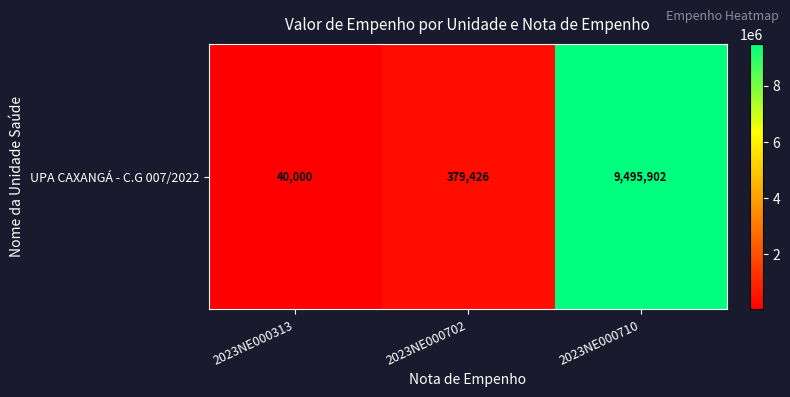

Reading left to right, transcribe all the data shown in this chart.

40000.0	379425.9	9495902.5